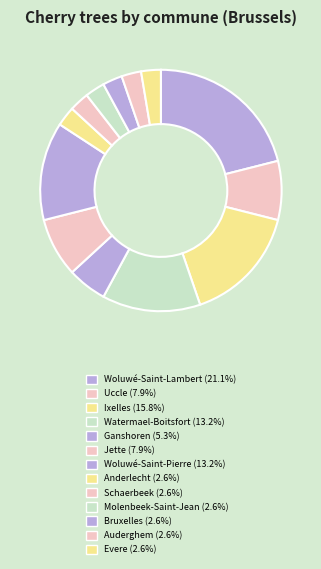

How much of the chart is everything except Auderghem?

97.4%